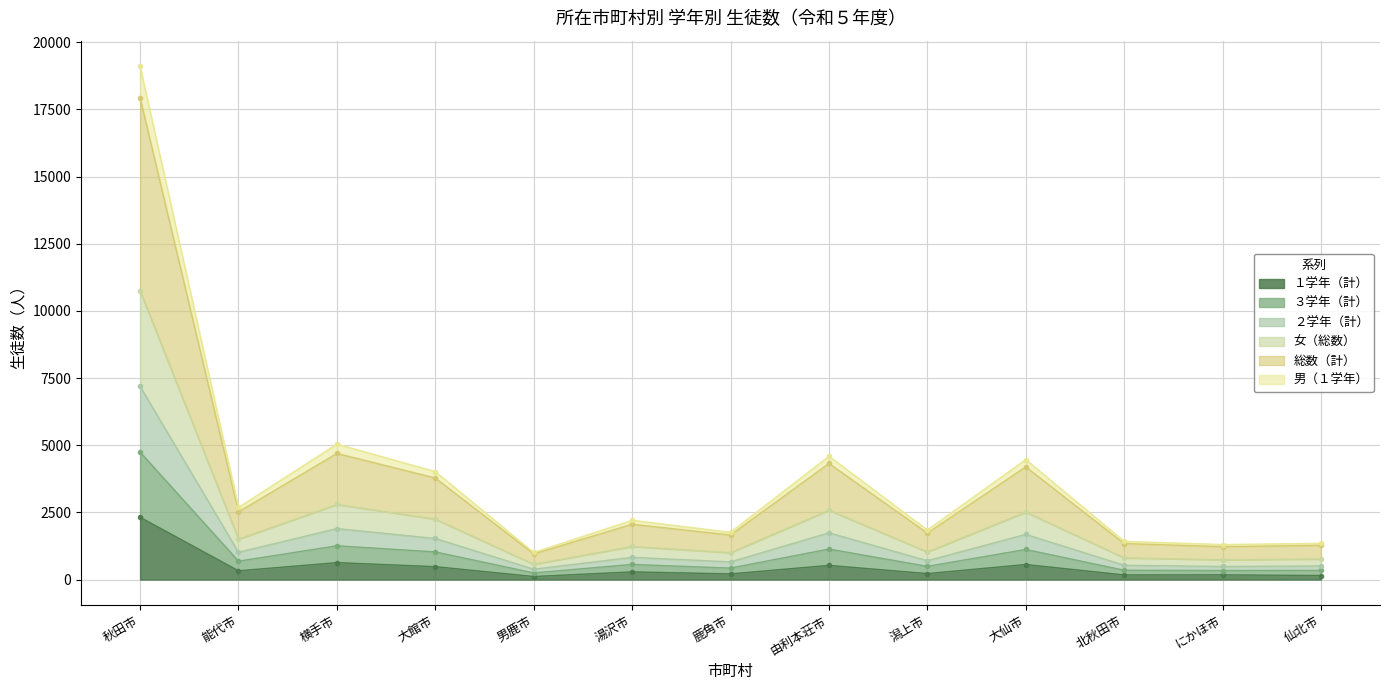

Is it true that ３学年（計） equals 1407 at 大館市?

False